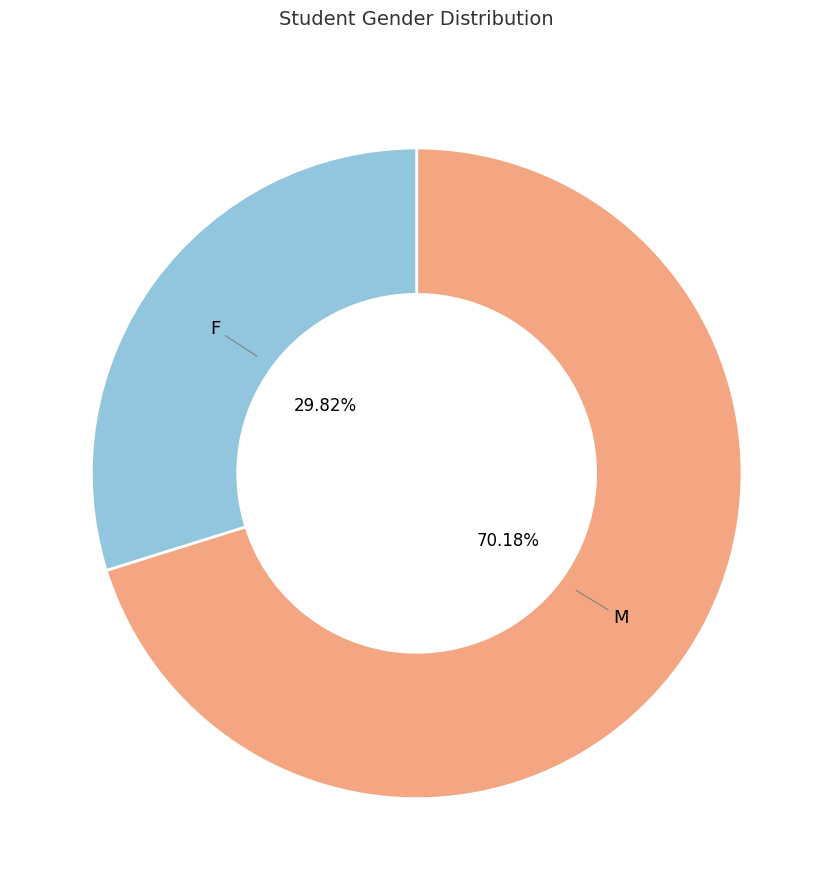

Is there a majority slice in this chart?

Yes